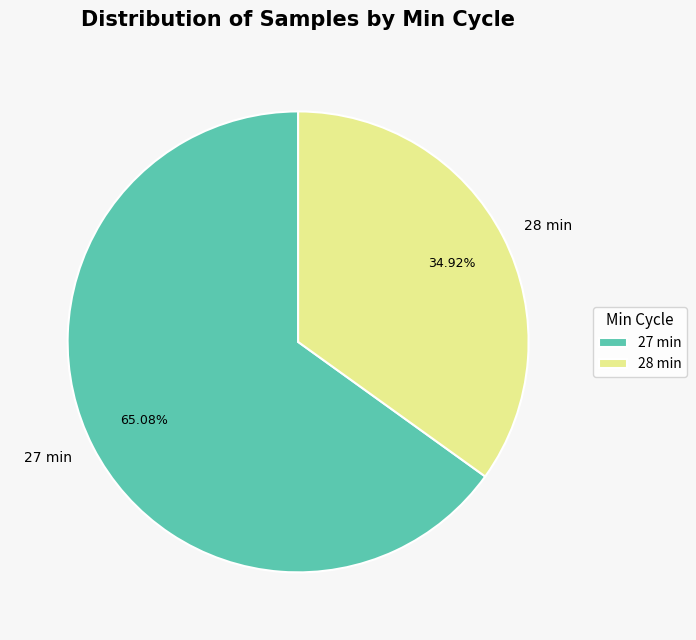

Does 27 min account for over 50% of the chart?

Yes